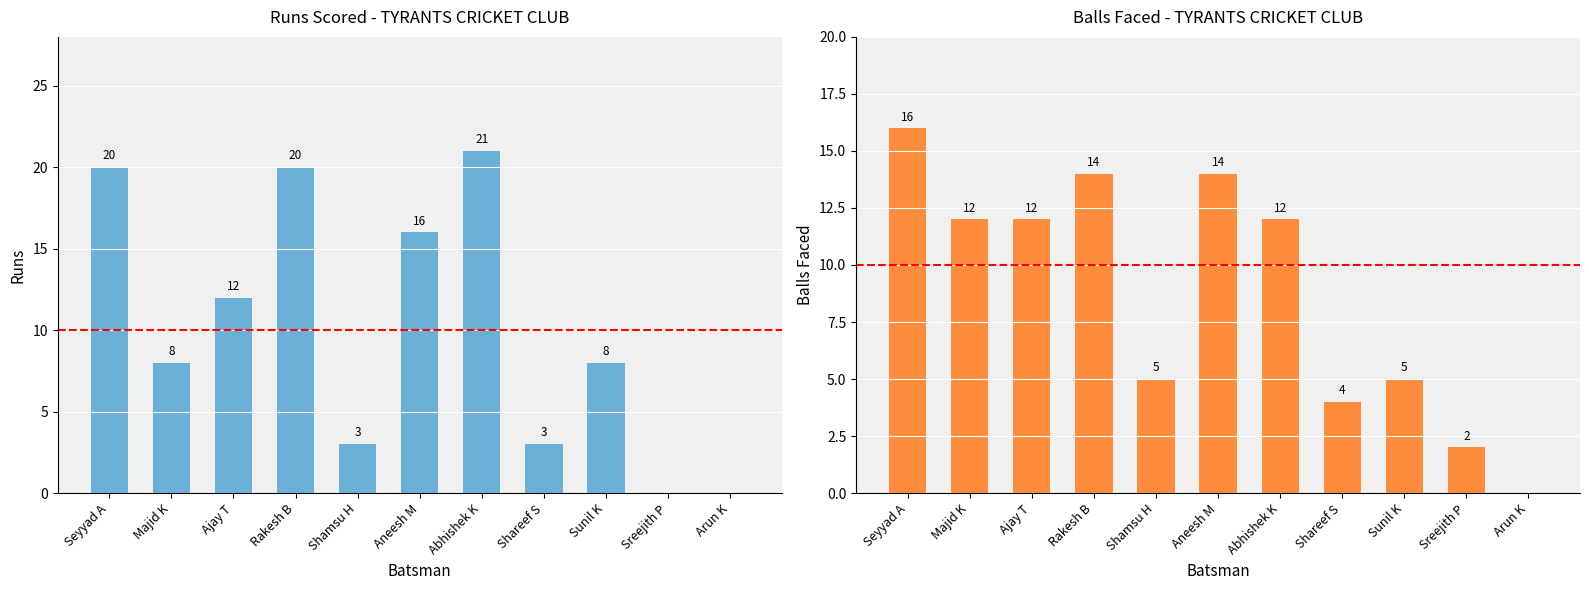

Which has a higher value, Shareef S or Majid K?

Majid K